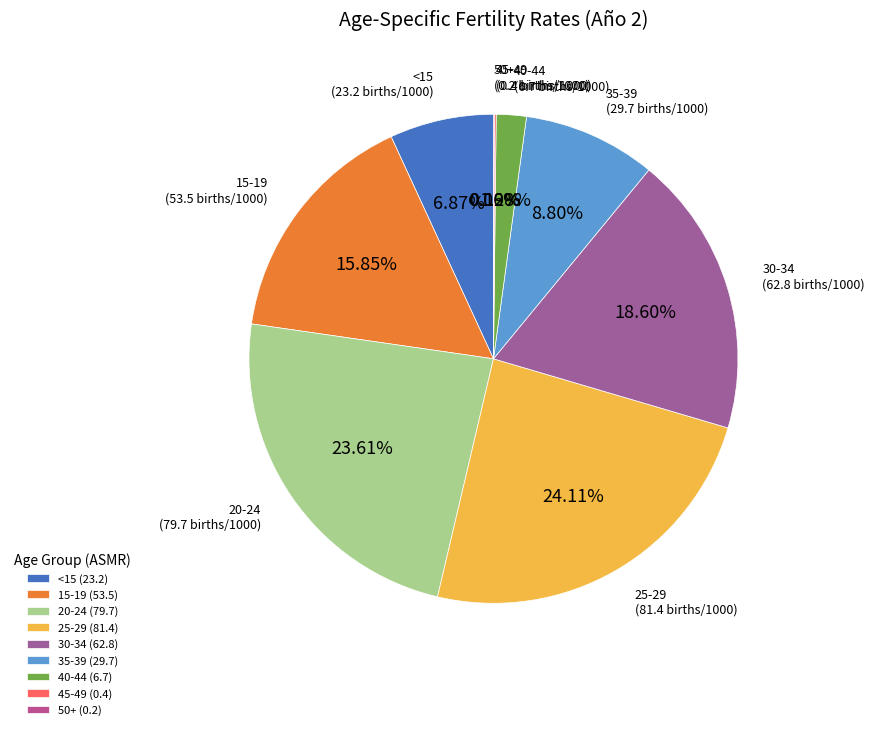

What is the change in value from 15-19 to 50+?

-53.3